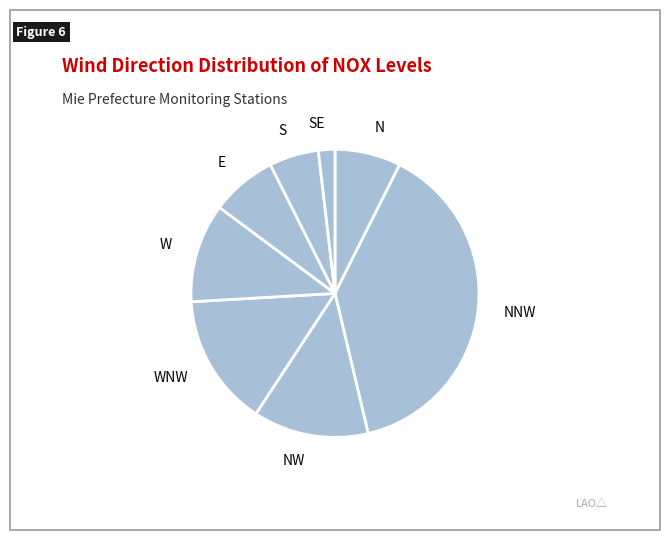

Count the number of slices in the pie.

8